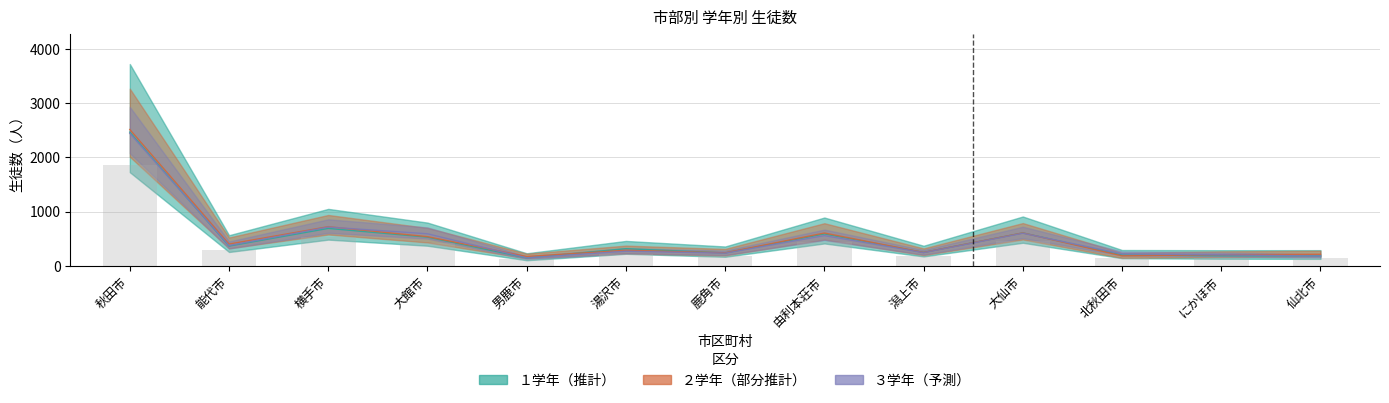

Rank the series at 大館市 from highest to lowest value.

３学年, ２学年, １学年, 計